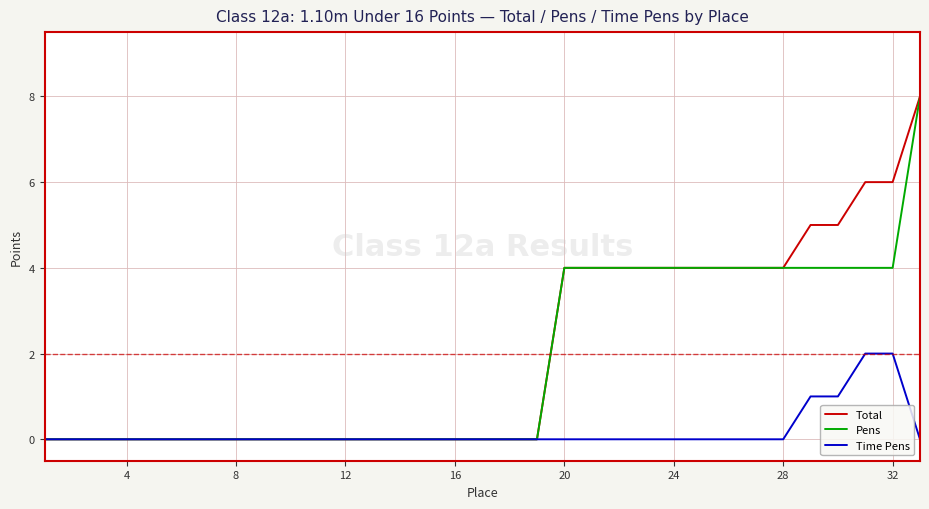

Reading left to right, what are all the values shown in this chart?

Total: 0	0	0	0	0	0	0	0	0	0	0	0	0	0	0	0	0	0	0	4	4	4	4	4	4	4	4	4	5	5	6	6	8
Pens: 0	0	0	0	0	0	0	0	0	0	0	0	0	0	0	0	0	0	0	4	4	4	4	4	4	4	4	4	4	4	4	4	8
Time Pens: 0	0	0	0	0	0	0	0	0	0	0	0	0	0	0	0	0	0	0	0	0	0	0	0	0	0	0	0	1	1	2	2	0